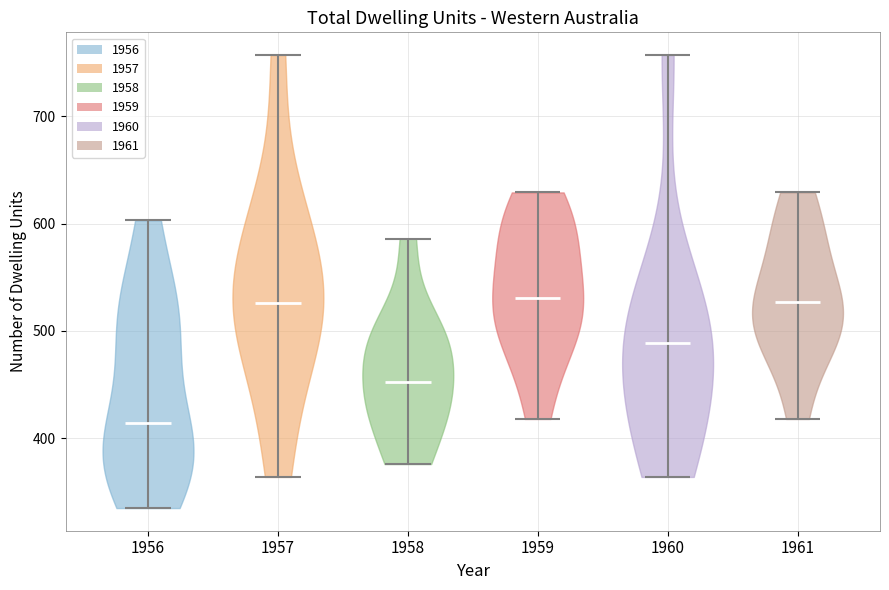

Reading left to right, read every violin against the y-axis: where its median line is, and the lowest and highest points it reaches. The values are not printed on the chart, so give them approximately, as read against the axis.

1956: median line 410, lowest point 340, highest point 600
1957: median line 530, lowest point 360, highest point 760
1958: median line 450, lowest point 380, highest point 590
1959: median line 530, lowest point 420, highest point 630
1960: median line 490, lowest point 360, highest point 760
1961: median line 530, lowest point 420, highest point 630